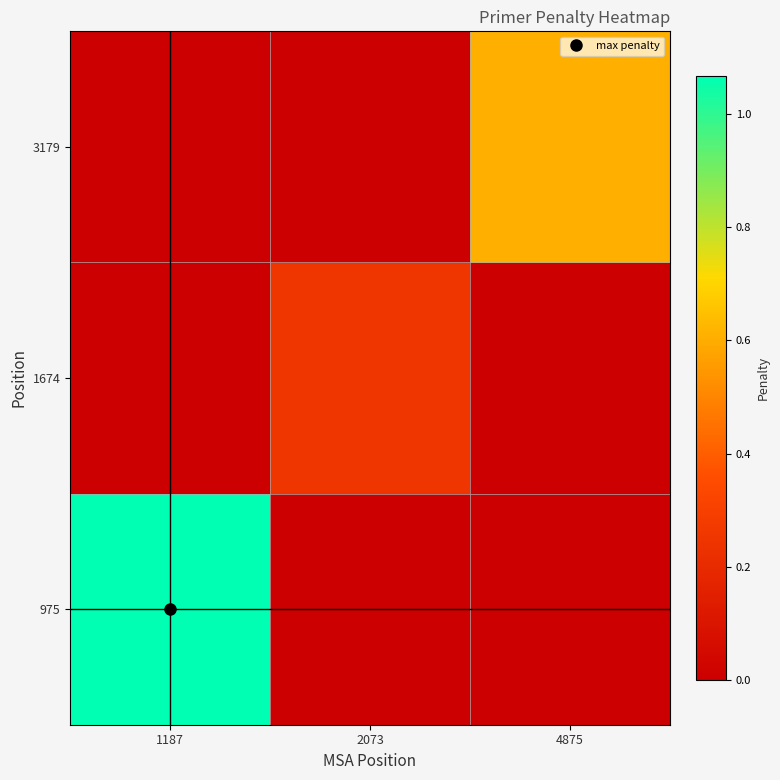

What is the total value across all series at 4875?

0.6